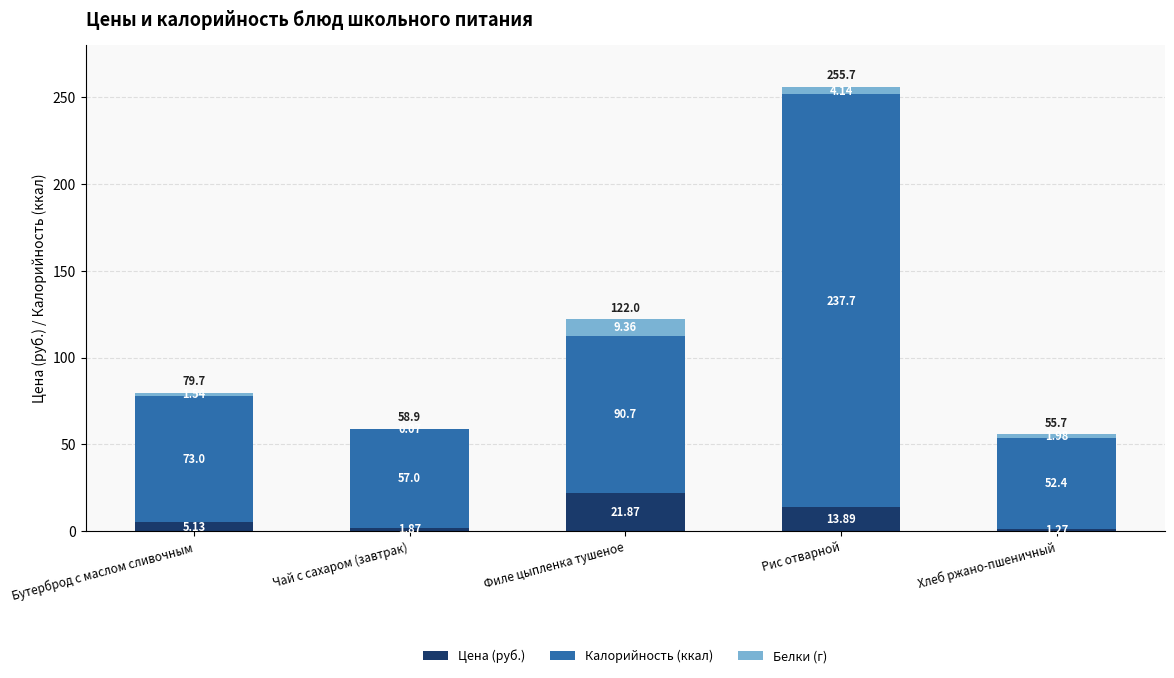

How many distinct data groups are displayed?

3